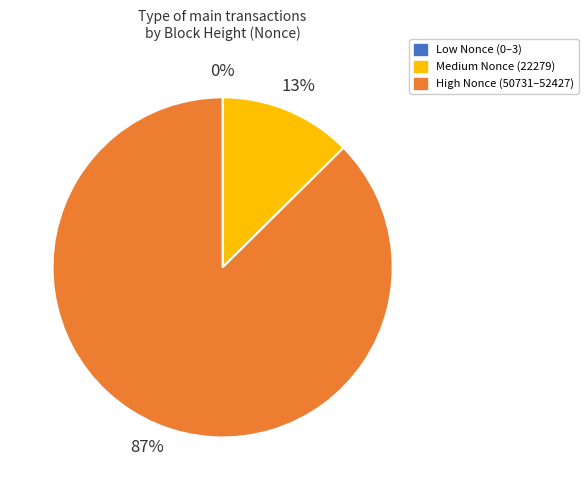

Is there a majority slice in this chart?

Yes